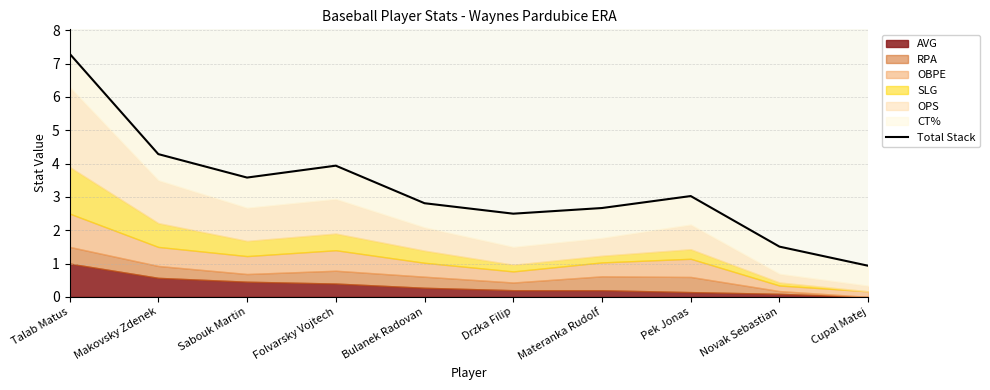

What is the difference between the second highest and minimum values?

3.4